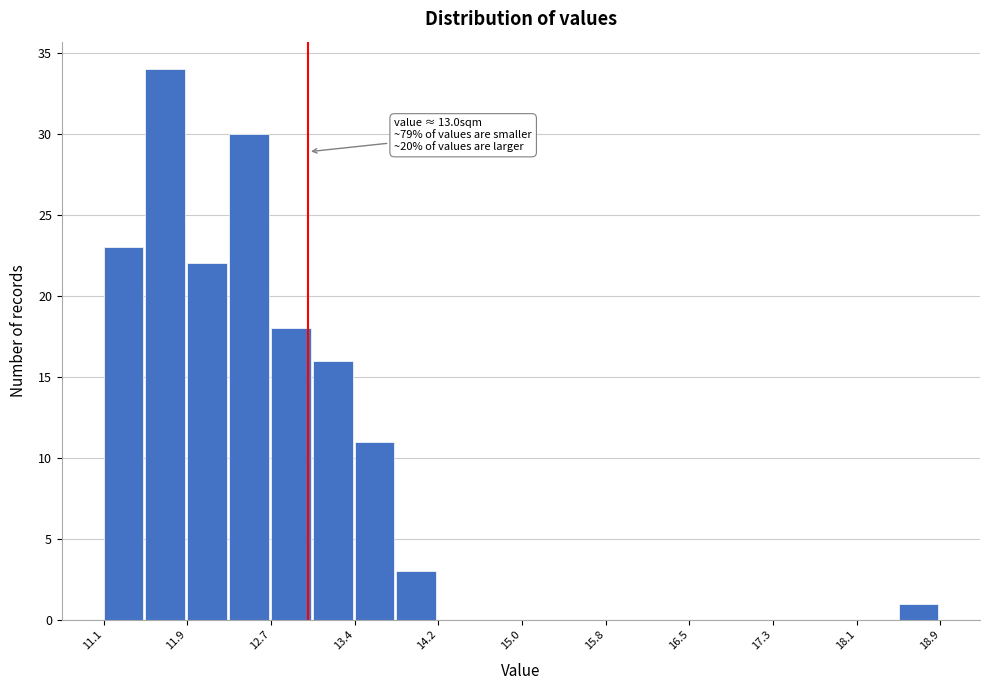

Read against the x-axis, roughly where is the centre of the tallest bar?

11.7